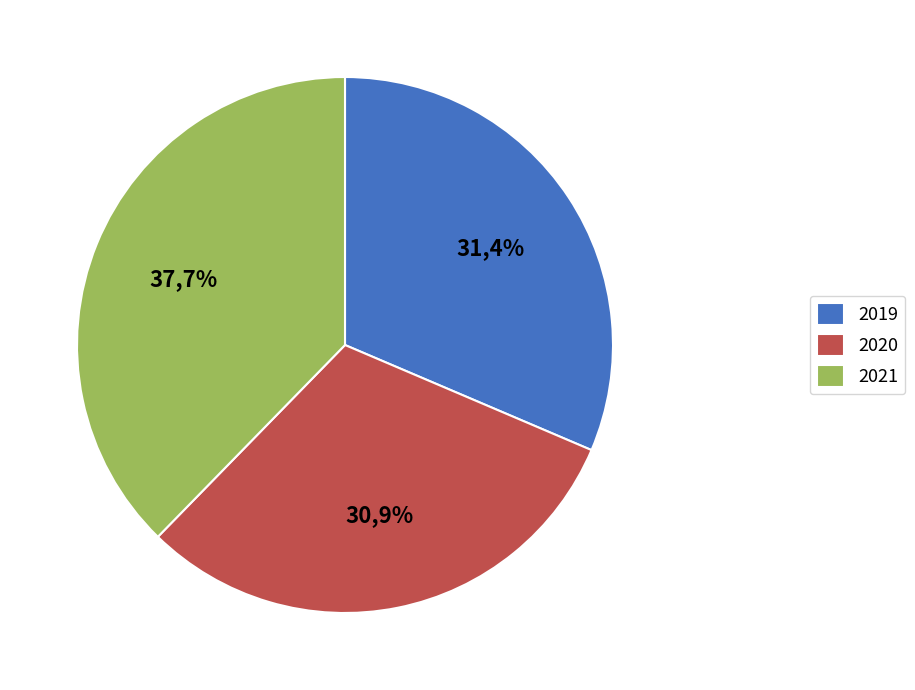

Which category has the biggest portion of the pie?

2021